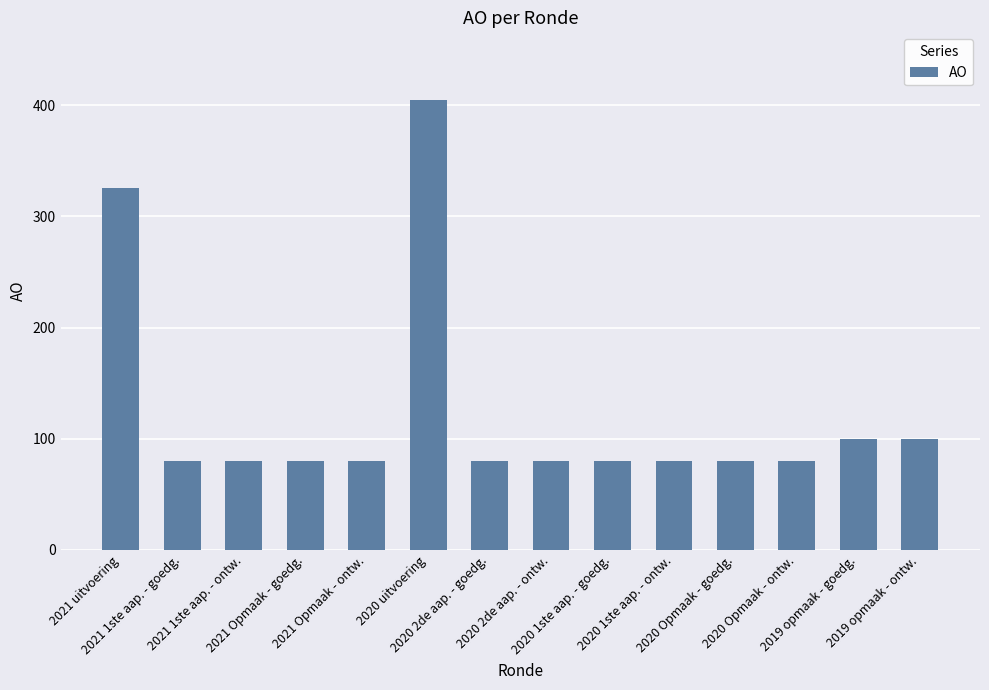

True or false: the data shows 100 at 2019 opmaak - goedg..

True